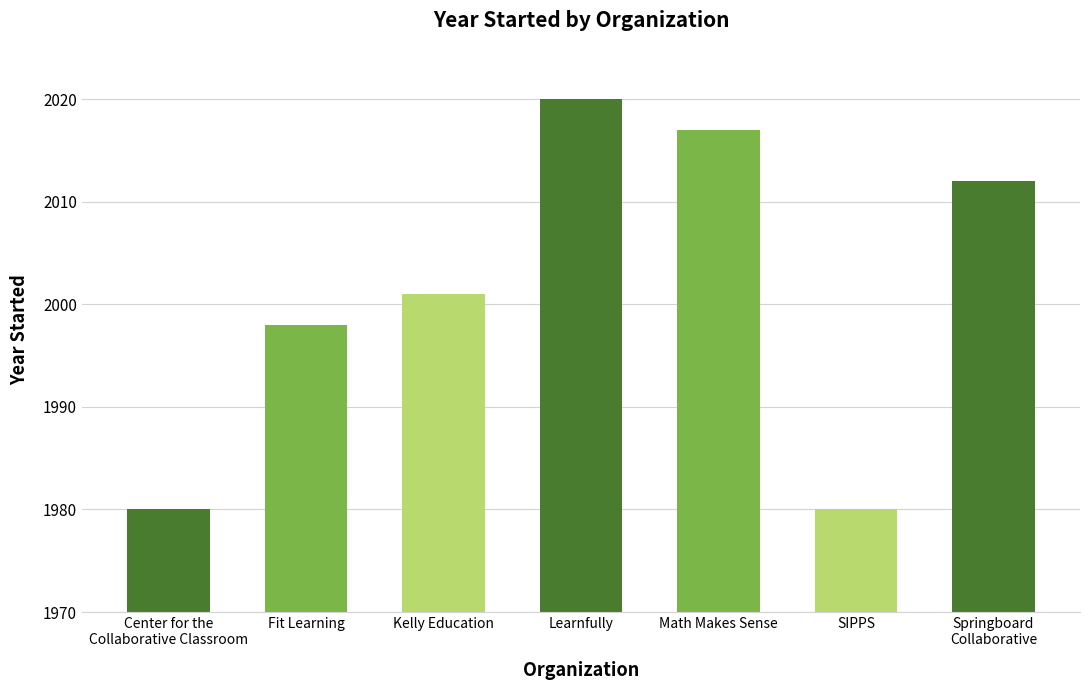

What is the ratio of the value at Fit Learning to the value at Kelly Education?

1.0